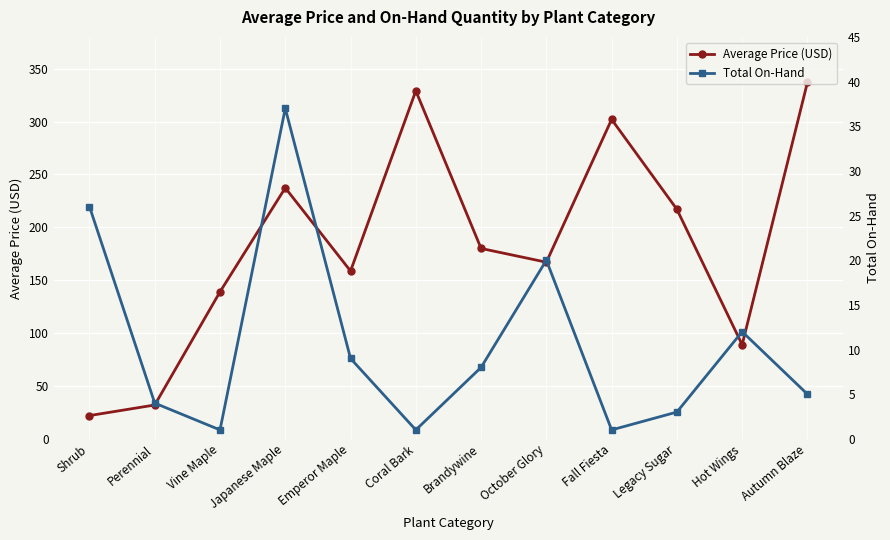

What is the value of the Average Price (USD) point at the 5th from the left?

158.7